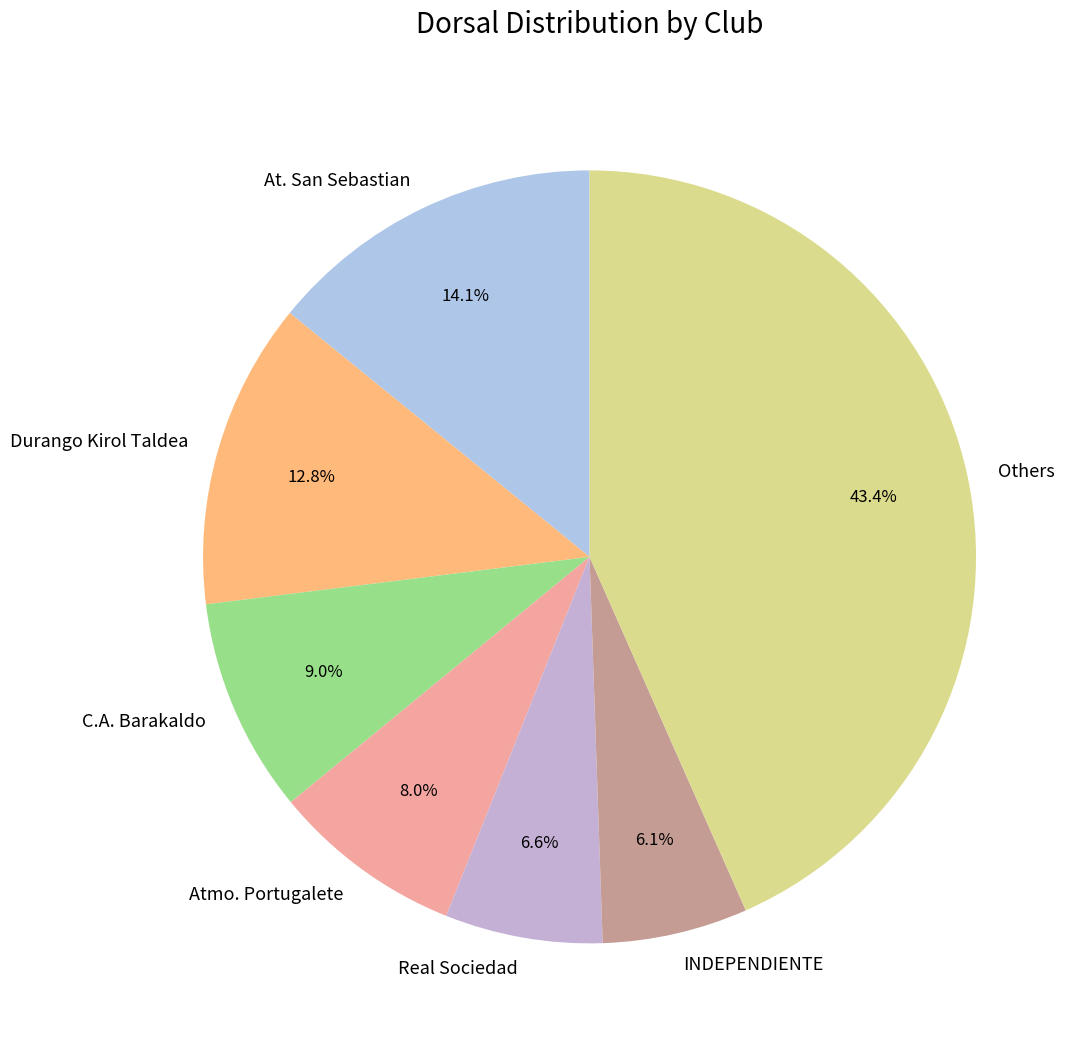

Combined, what portion of the pie is At. San Sebastian and INDEPENDIENTE?

20.2%